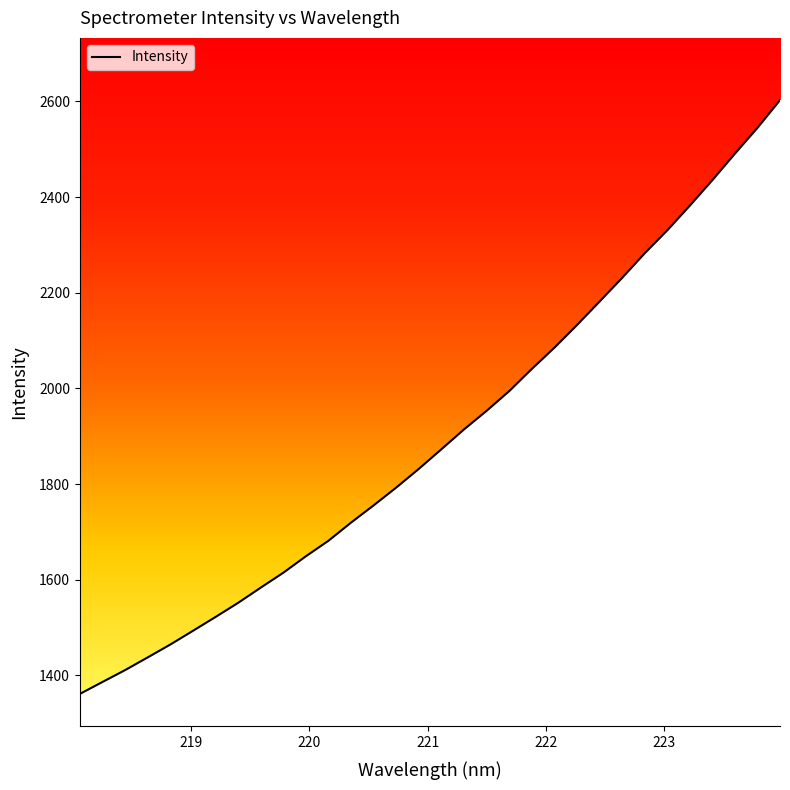

What is the smallest value displayed?

1361.1